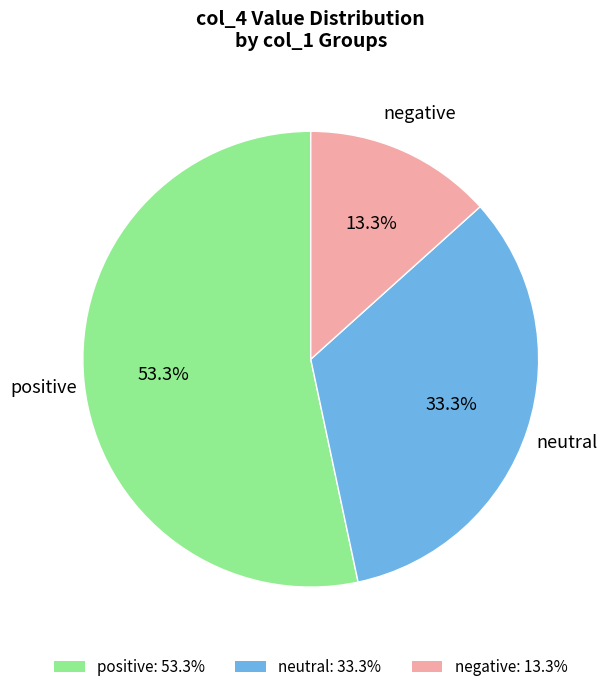

Is there any slice that represents more than half of the pie?

Yes